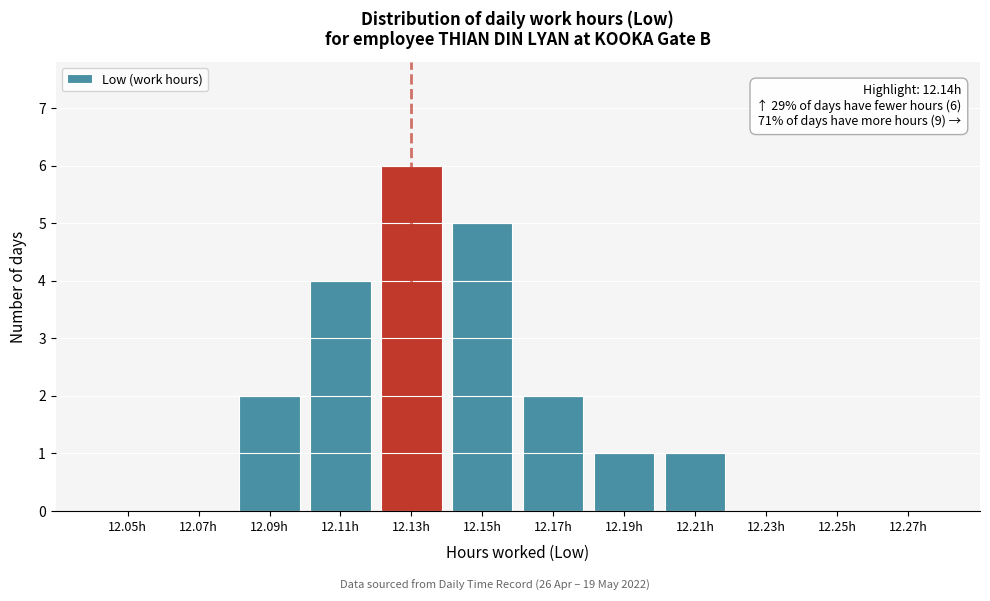

Reading left to right, transcribe all the data shown in this chart.

12.05h=0	12.07h=0	12.09h=2	12.11h=4	12.13h=6	12.15h=5	12.17h=2	12.19h=1	12.21h=1	12.23h=0	12.25h=0	12.27h=0